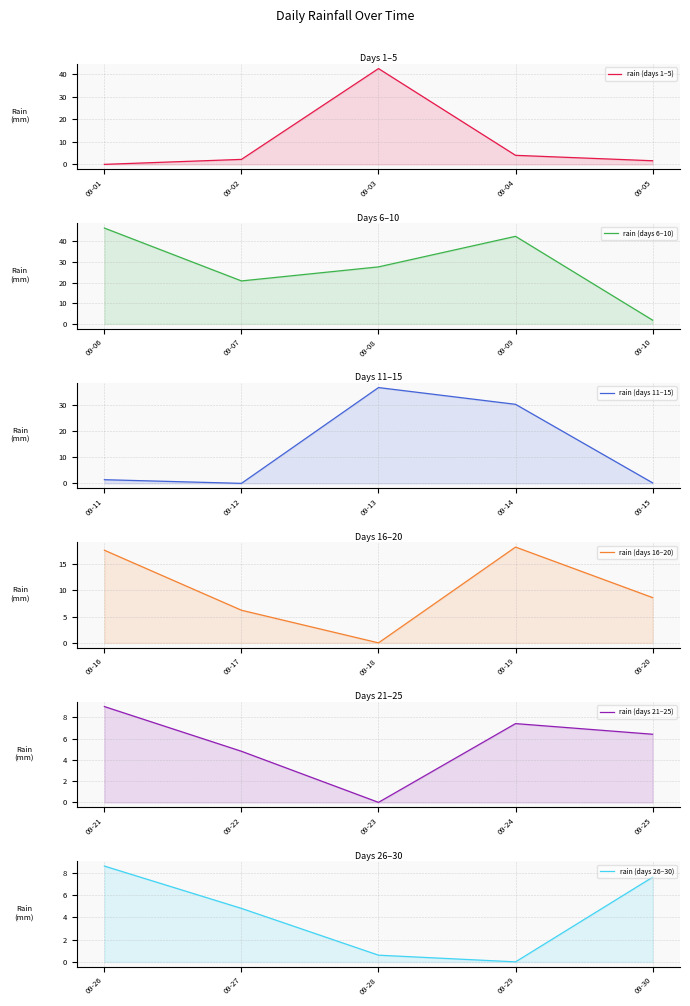

Reading left to right, what are all the values shown in this chart?

rain (days 1–5): 0.0	2.2	42.4	4.0	1.6
rain (days 6–10): 46.4	20.8	27.6	42.4	1.8
rain (days 11–15): 1.4	0.0	36.6	30.2	0.2
rain (days 16–20): 17.6	6.2	0.0	18.2	8.6
rain (days 21–25): 9.0	4.8	0.0	7.4	6.4
rain (days 26–30): 8.6	4.8	0.6	0.0	7.6